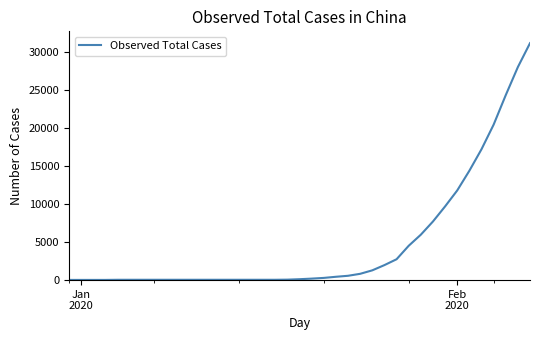

Does the chart display data point markers on the line(s)?

No